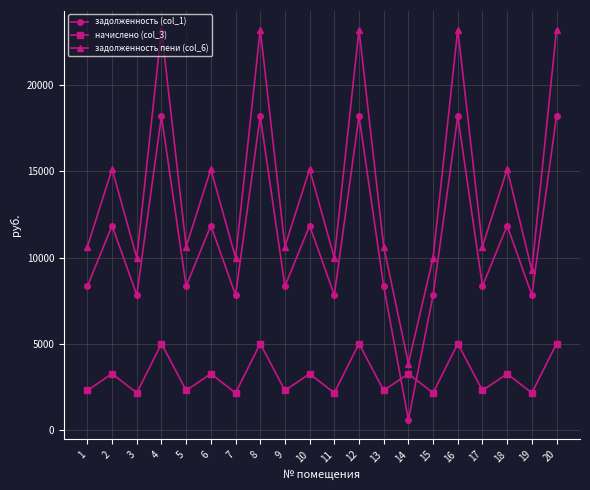

What is the maximum value shown in the chart?

23220.0